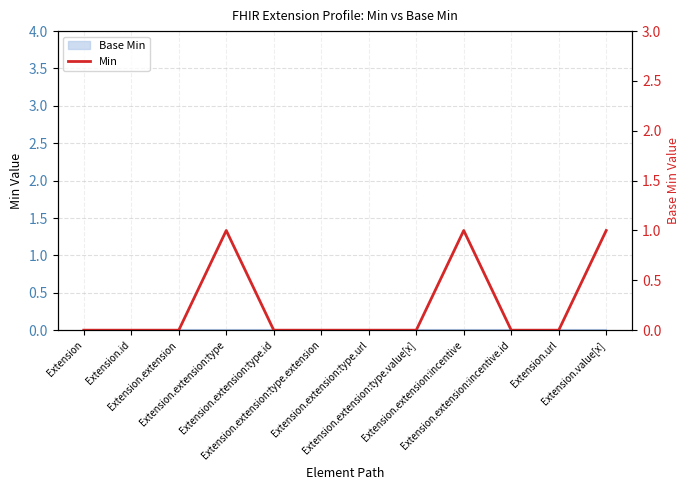

True or false: there are more than 1 points higher than both neighbors.

True